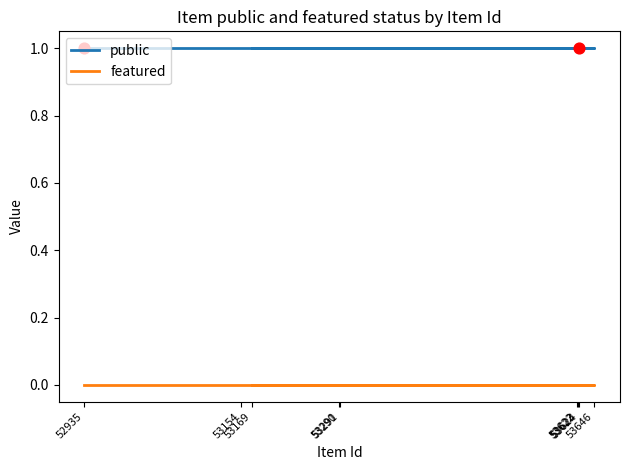

Which series has the largest total across all categories?

public